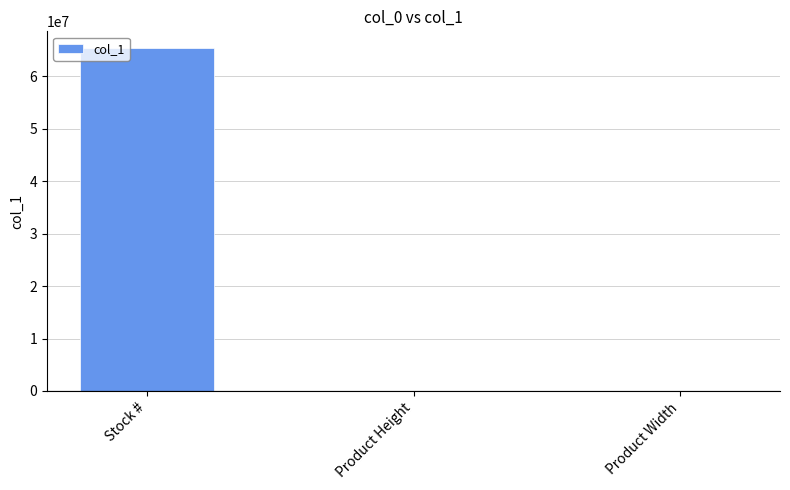

Which label corresponds to the largest value in the chart?

Stock #